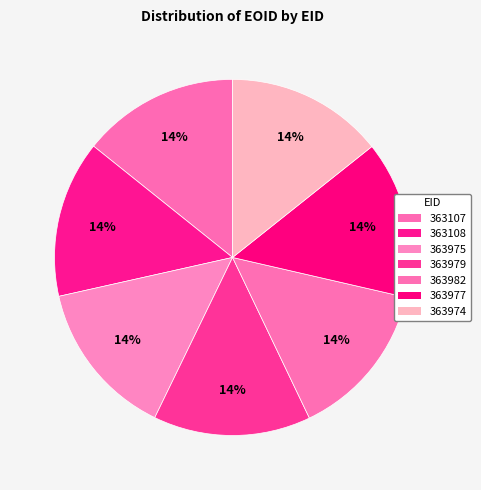

How many slices are in this pie chart?

7